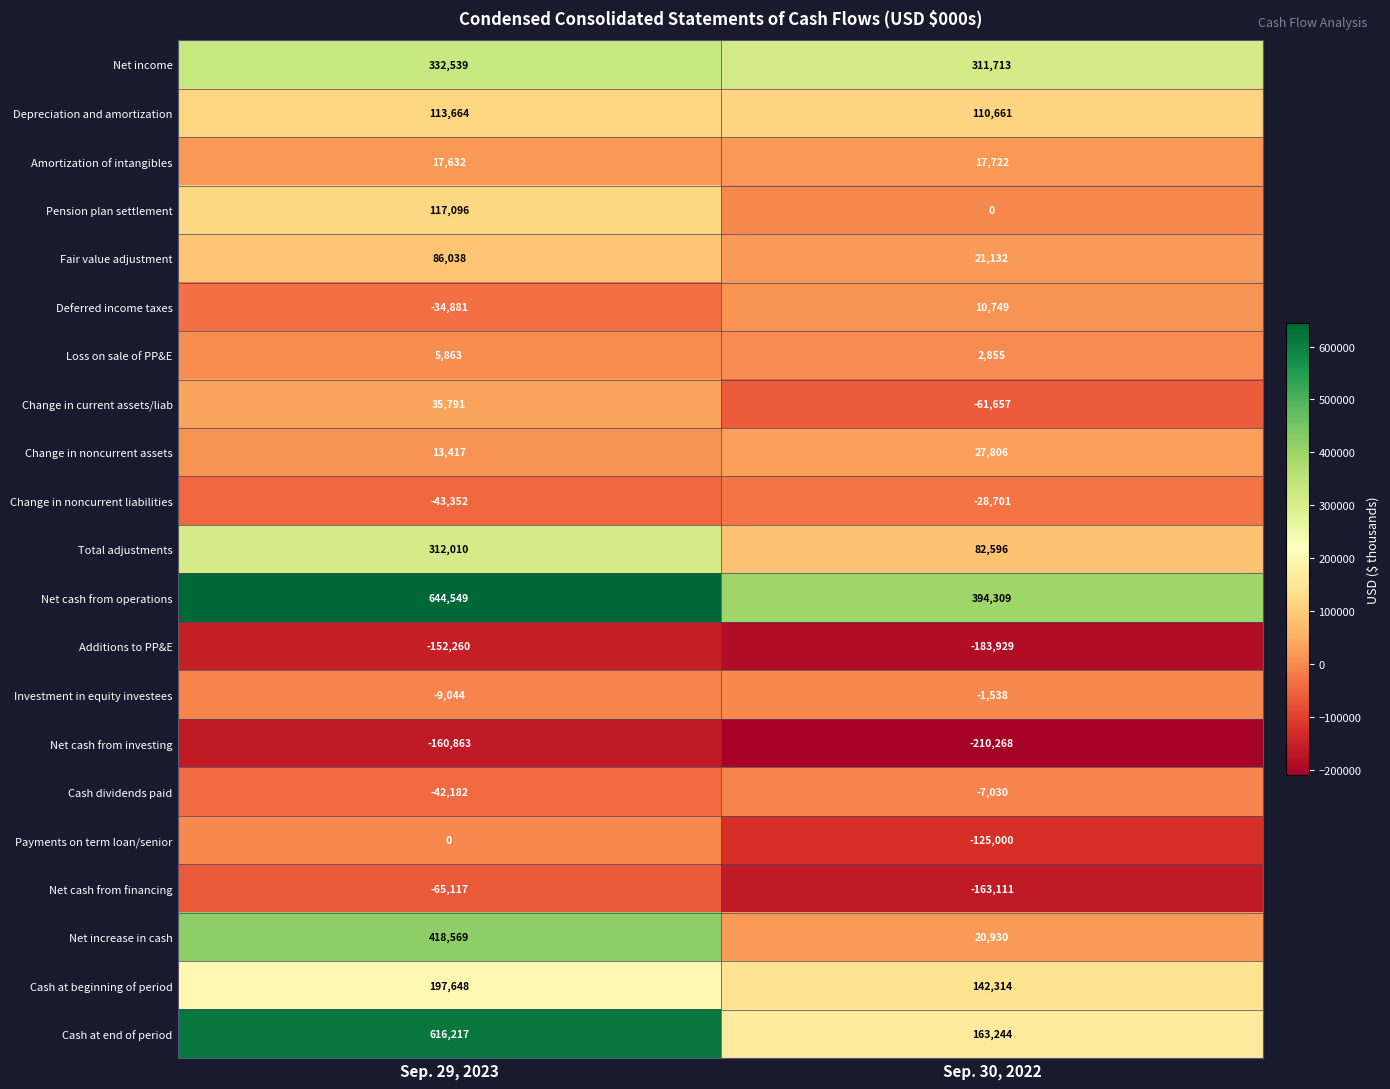

Which category has the highest value across all series?

Sep. 29, 2023